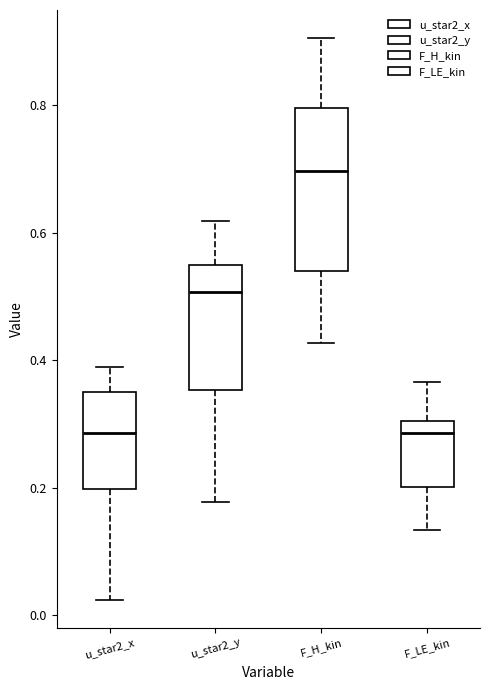

Where is the upper edge of the box for u_star2_y on the y-axis? The values are not printed on the chart, so give them approximately, as read against the axis.

0.54